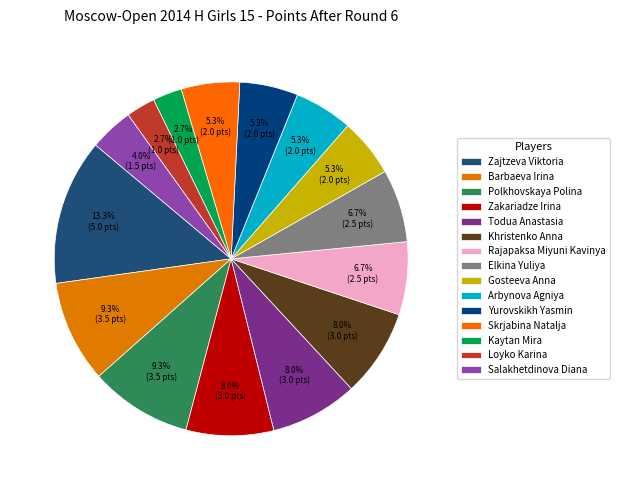

What percentage is the Zakariadze Irina slice, to the nearest percent?

8%